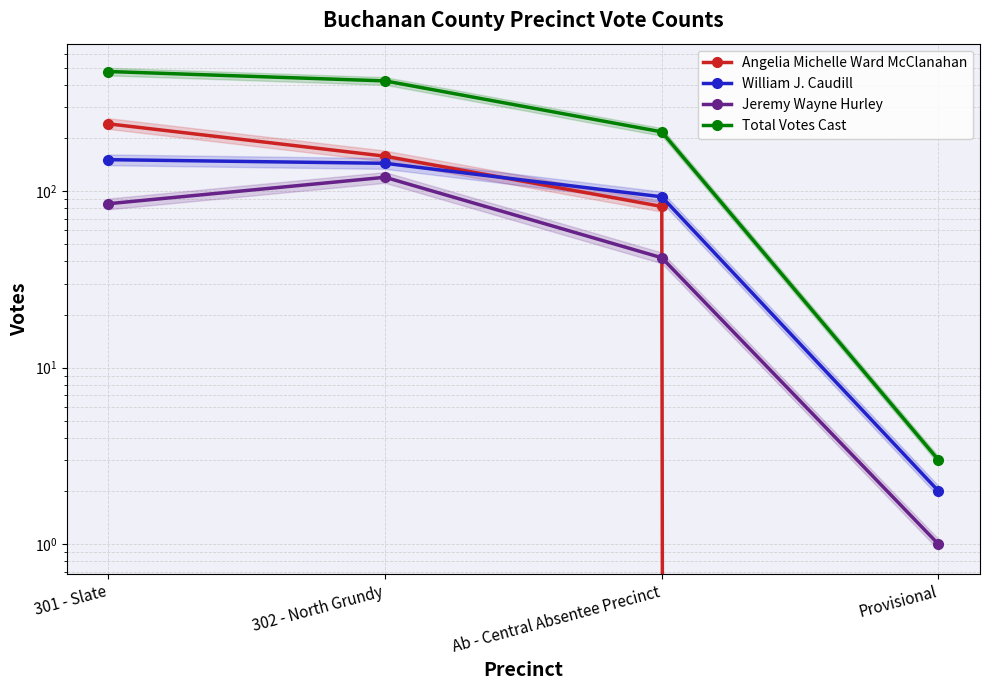

Which category has the lowest value in the William J. Caudill series?

Provisional